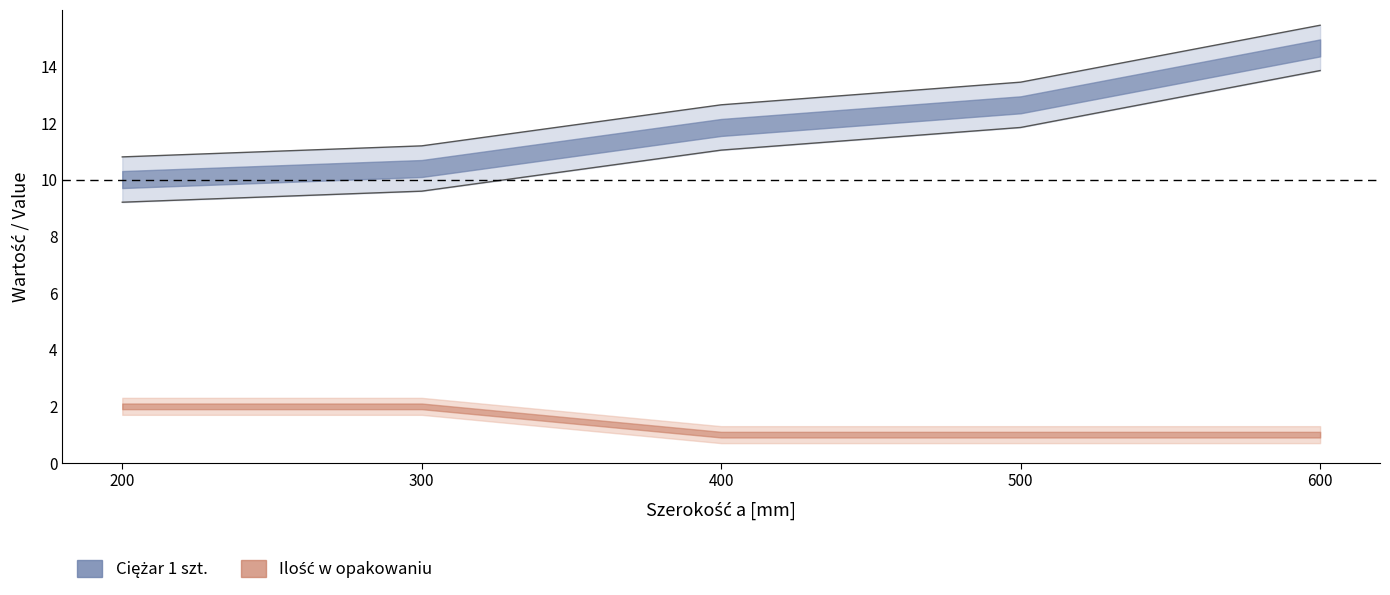

At which label does the data first exceed 12?

400